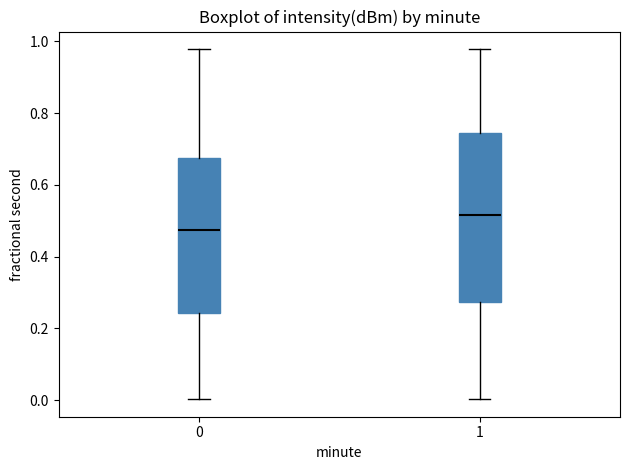

Where is the lower edge of the box at x = 1 on the y-axis? The values are not printed on the chart, so give them approximately, as read against the axis.

0.28